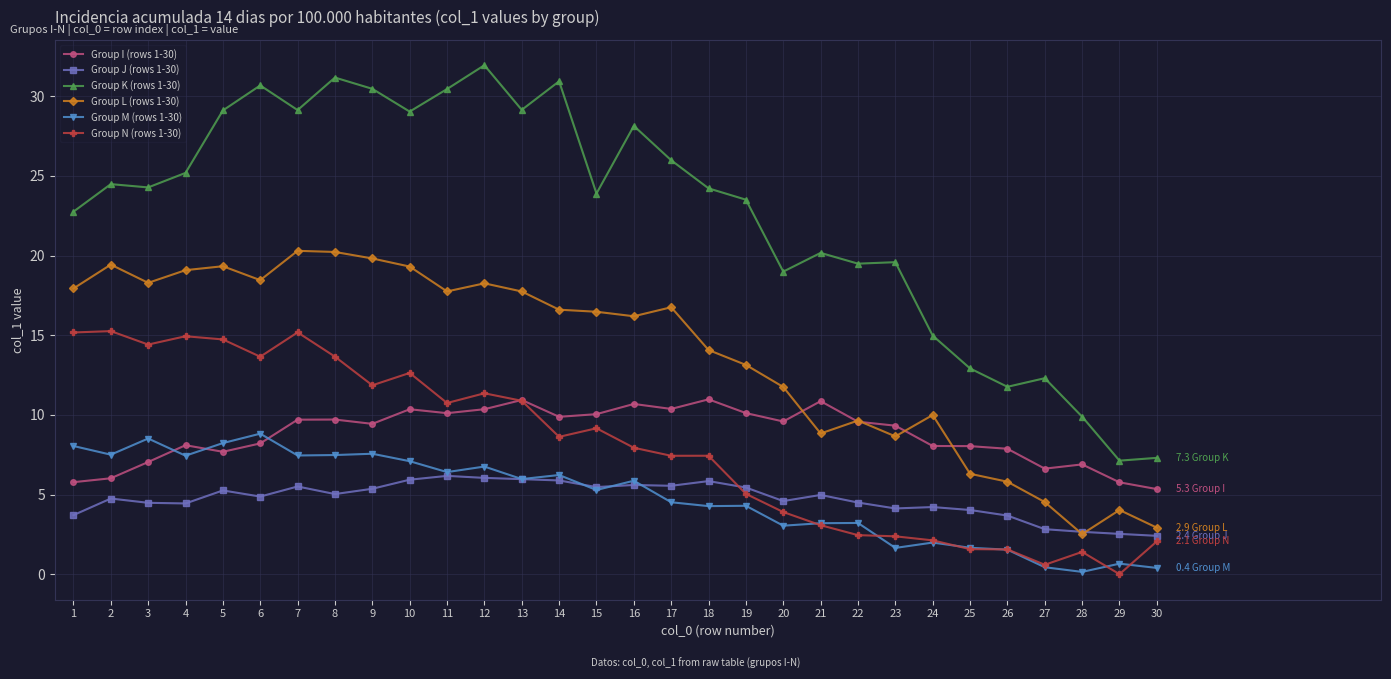

List the series in order of their peak value, highest first.

Group K (rows 1-30), Group L (rows 1-30), Group N (rows 1-30), Group I (rows 1-30), Group M (rows 1-30), Group J (rows 1-30)